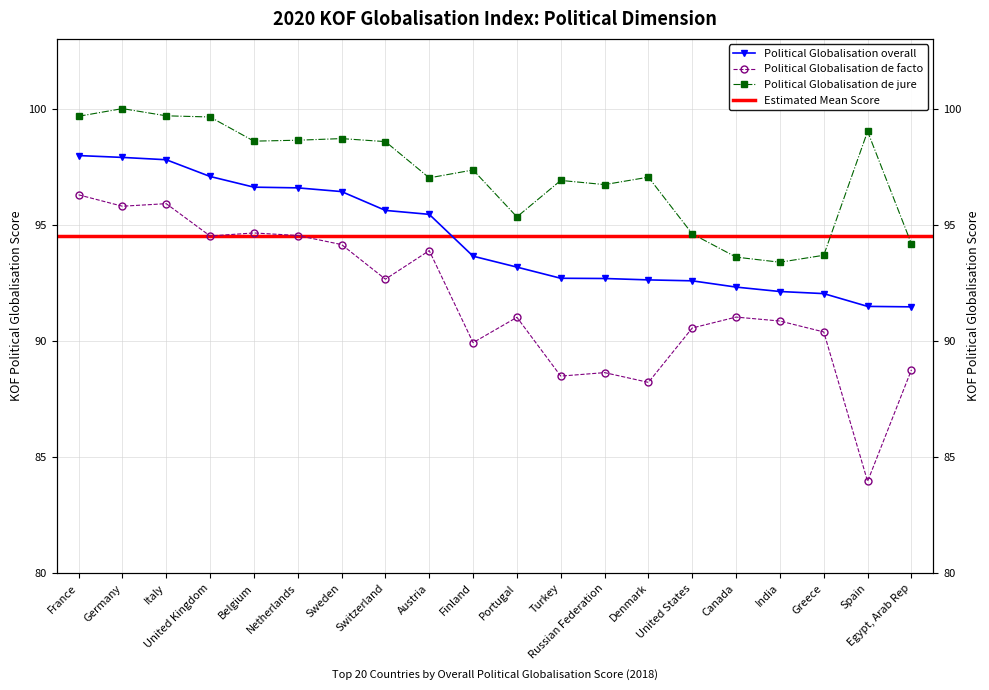

True or false: Political Globalisation de facto and Political Globalisation de jure intersect in this chart.

False